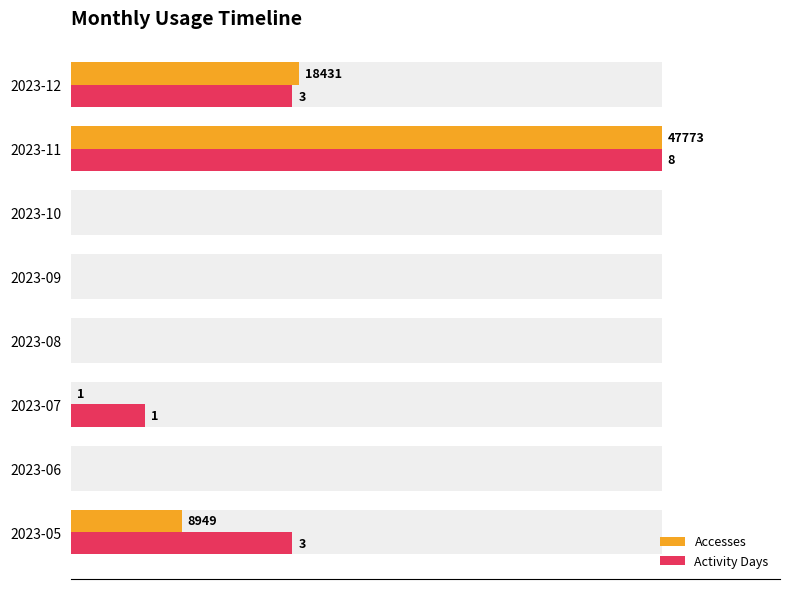

Rank the series by their maximum value, from highest to lowest.

Accesses, Activity Days